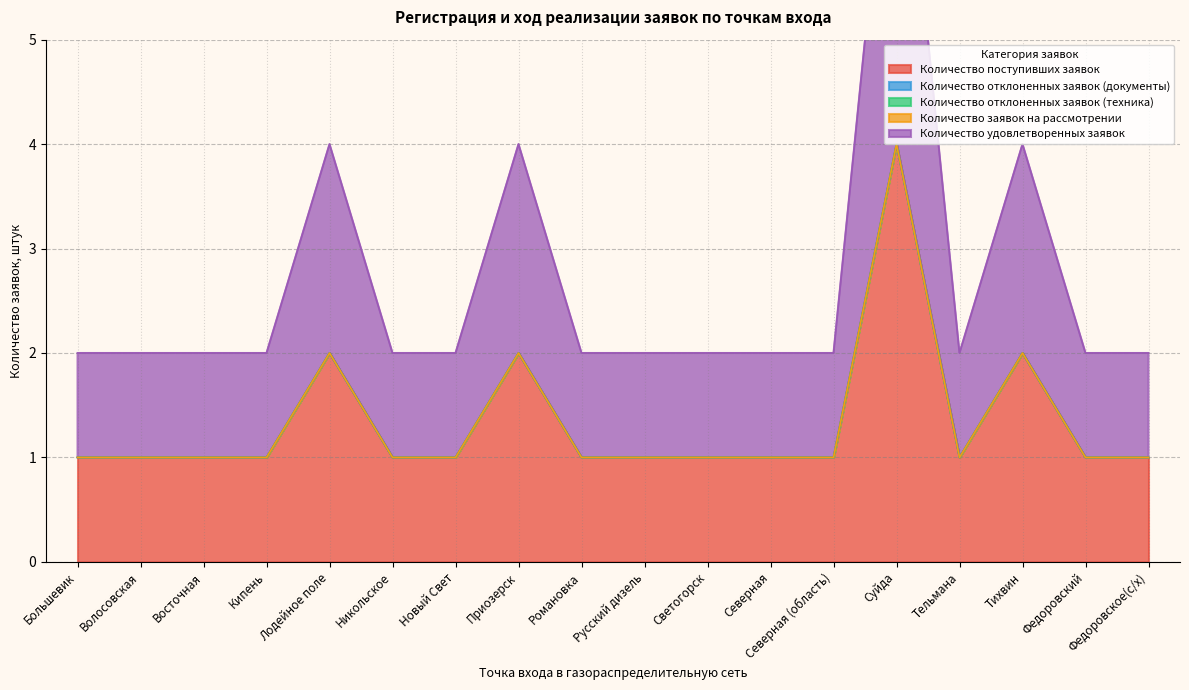

Which series changed the most between Тихвин and Федоровское(с/х)?

Количество поступивших заявок